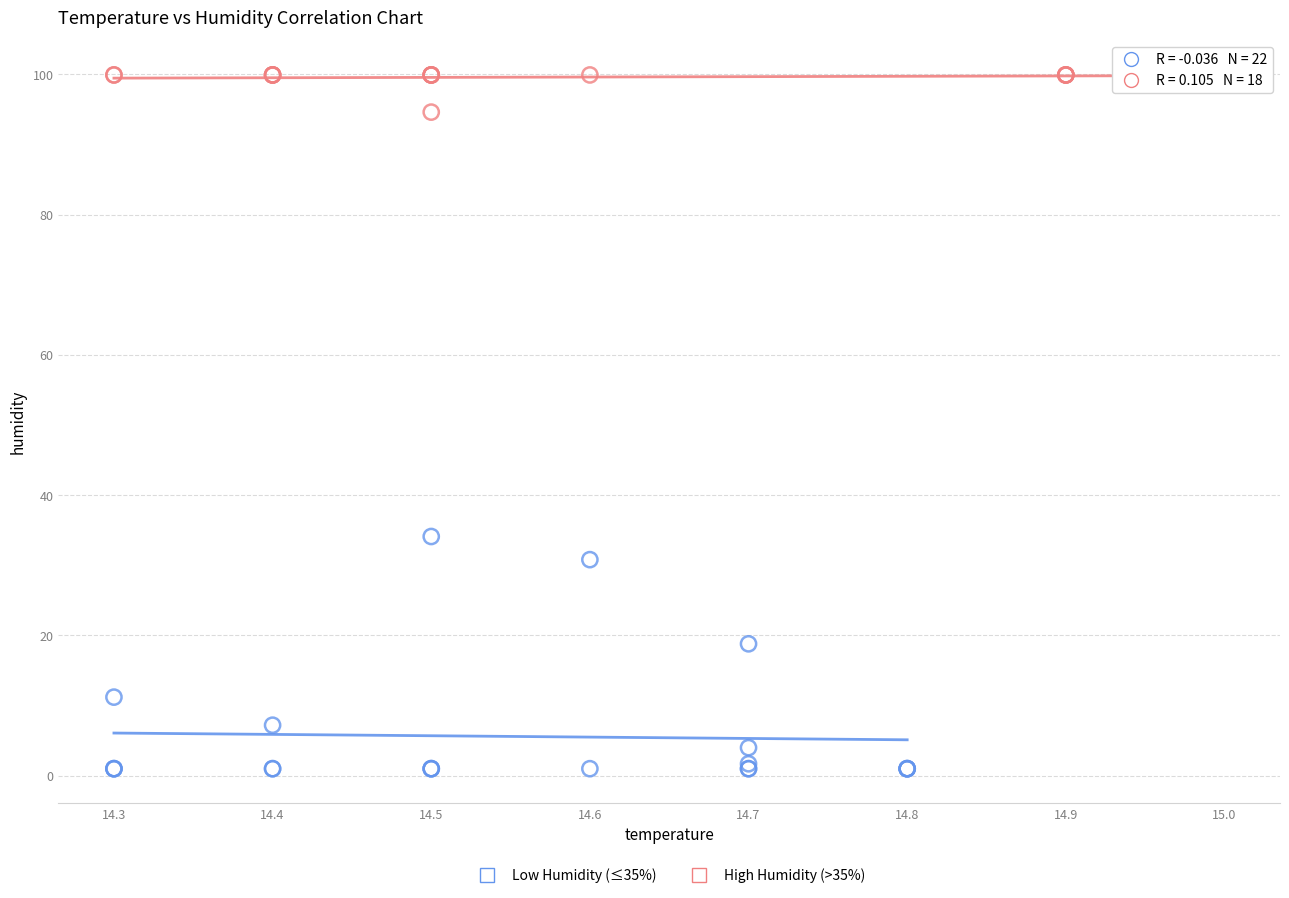

Which series contains the lowest Y value?

Low Humidity (≤35%)